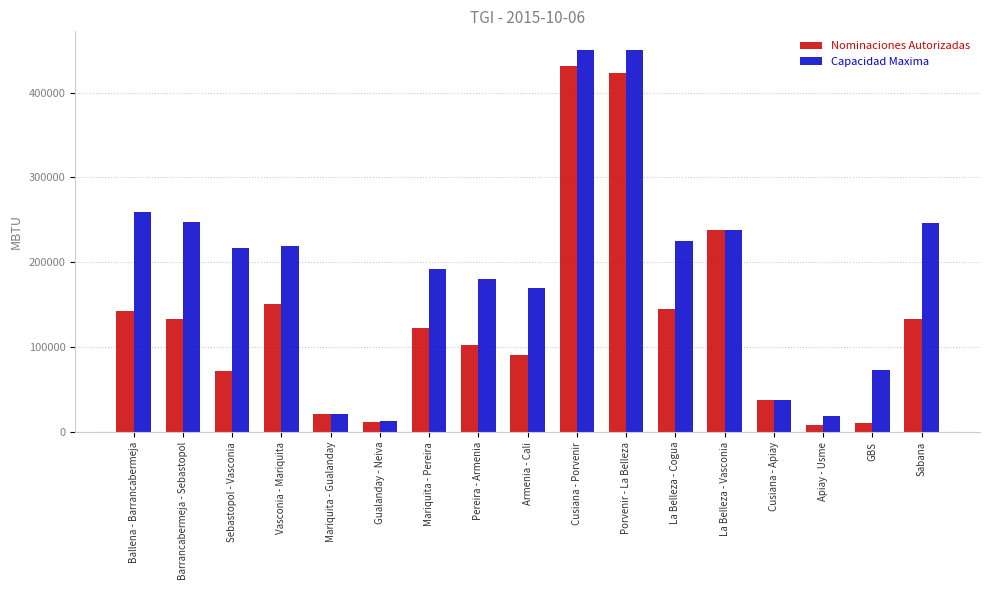

What is the difference between the highest and lowest values at Vasconia - Mariquita?

68528.5